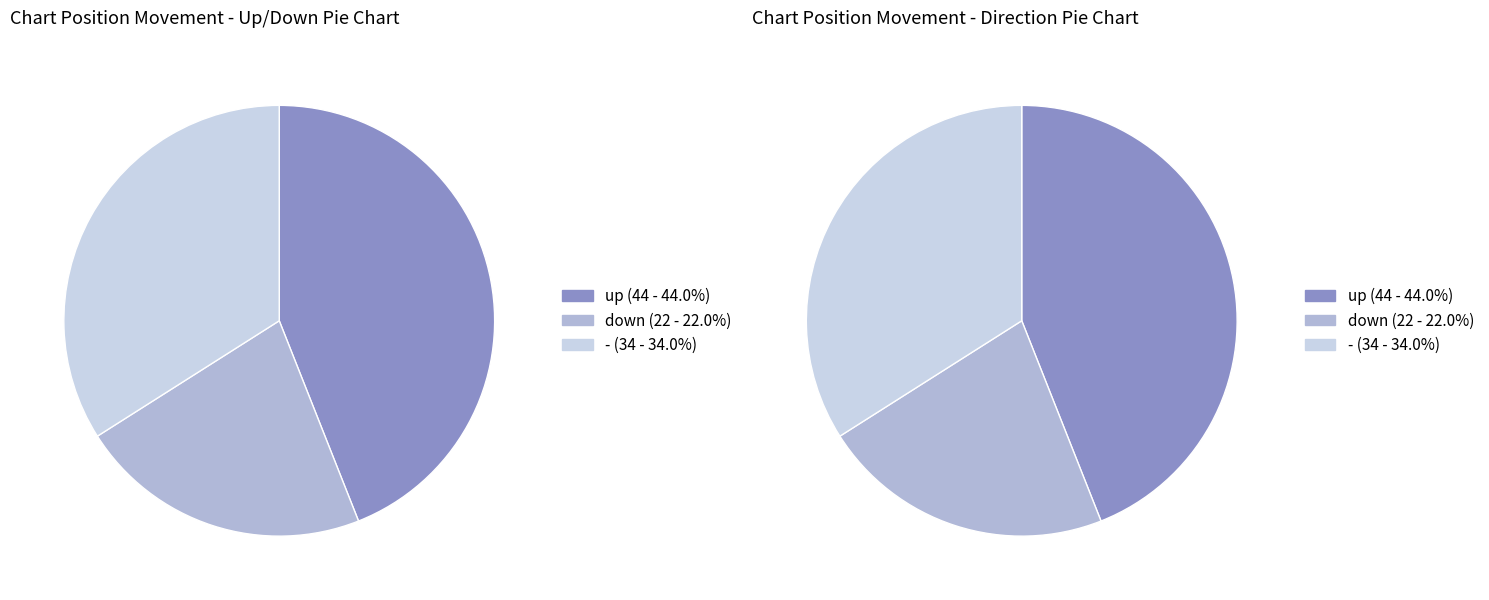

What is the change in value from up to -?

-10